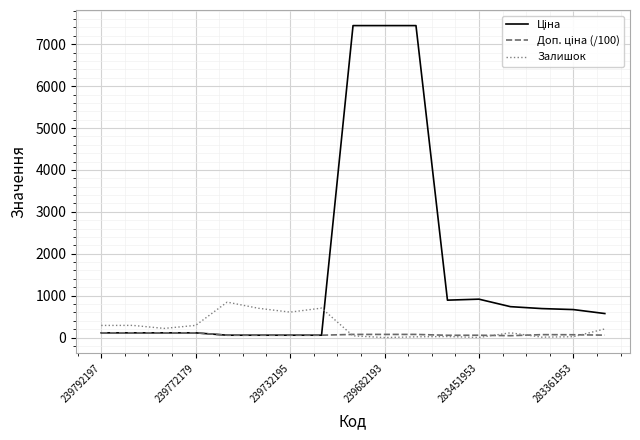

What is the maximum value shown in the chart?

7444.6